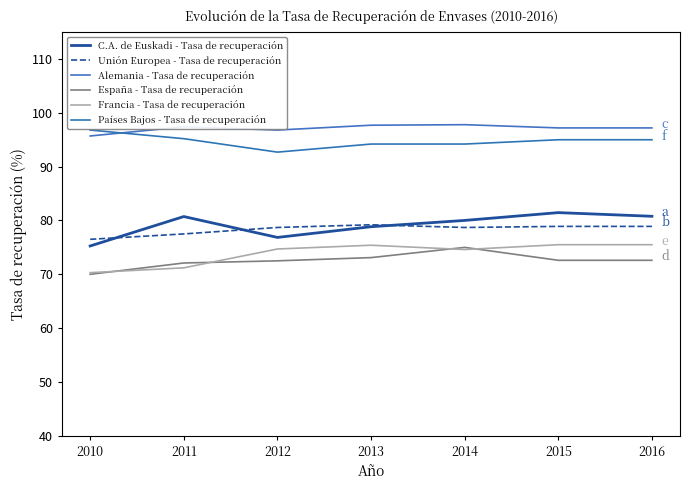

What is the difference between the Países Bajos - Tasa de recuperación values at 2012 and 2014?

1.5